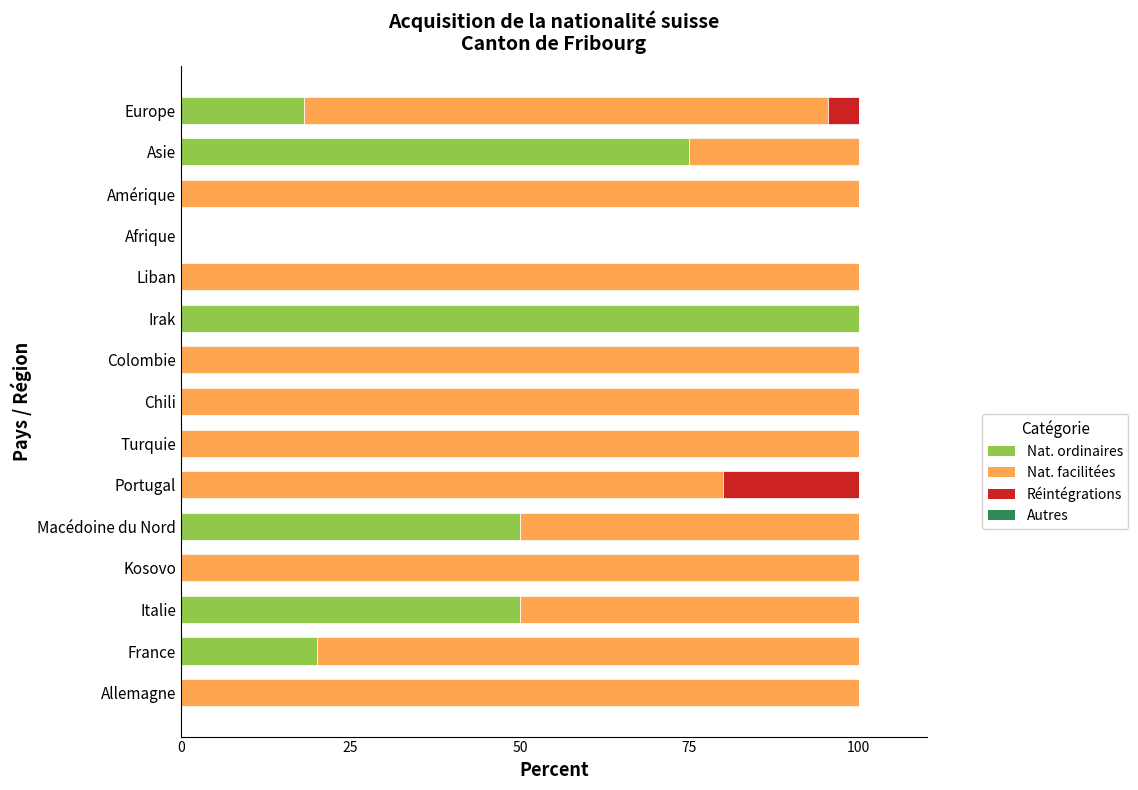

Which category has the highest value in the Nat. ordinaires series?

Irak